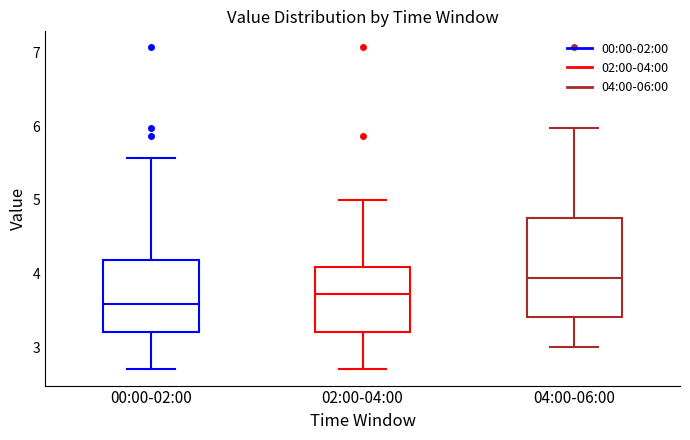

Reading left to right, transcribe this box plot: for each box, give where its median line is, the range the box spans, and where its two whiskers end, as read against the y-axis. The values are not printed on the chart, so give them approximately, as read against the axis.

00:00-02:00: median 3.6, box 3.2 to 4.2, whiskers 2.7 to 5.6
02:00-04:00: median 3.7, box 3.2 to 4.1, whiskers 2.7 to 5.0
04:00-06:00: median 3.9, box 3.4 to 4.8, whiskers 3.0 to 6.0